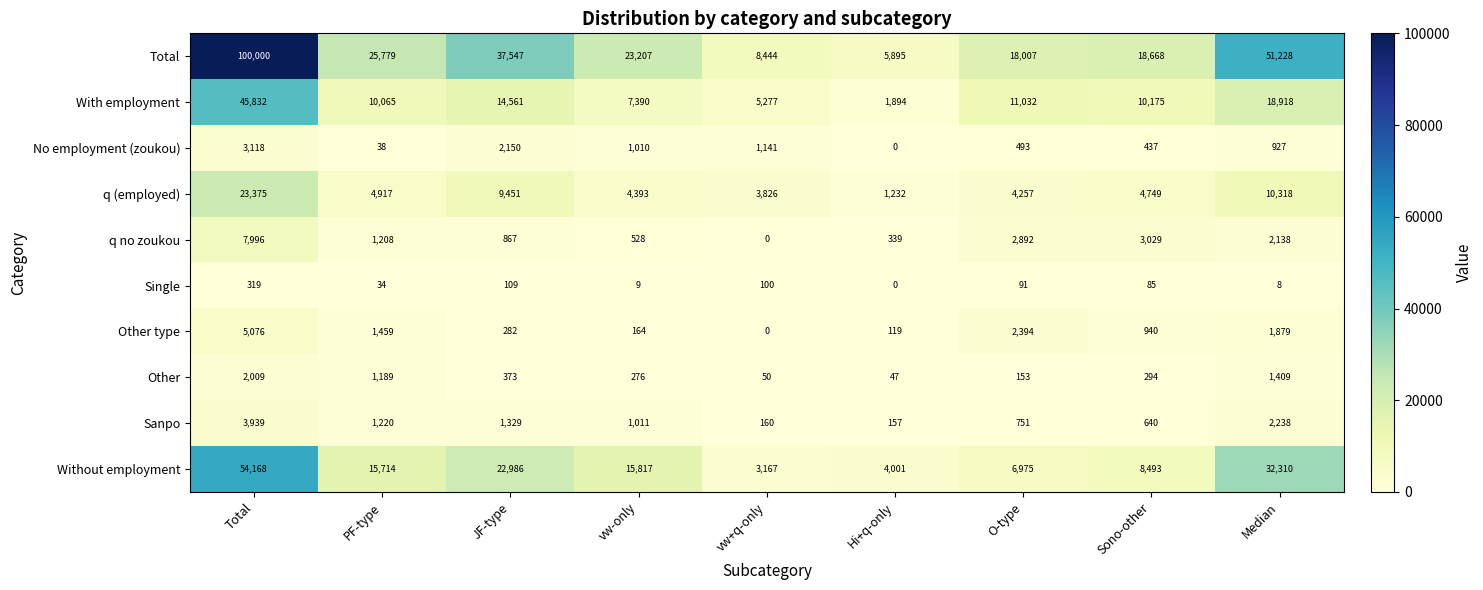

What is the spread (max minus min) of values at Hi+q-only?

5895